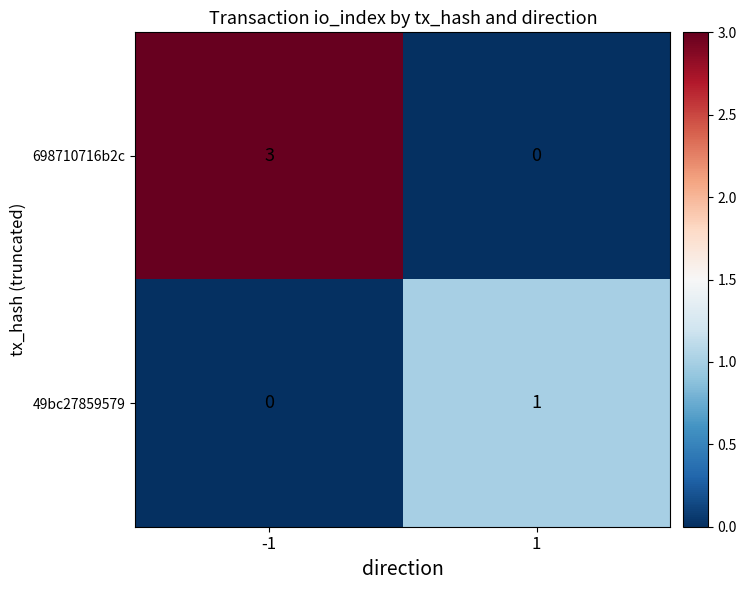

Between -1 and 1, which series saw the biggest shift?

698710716b2c